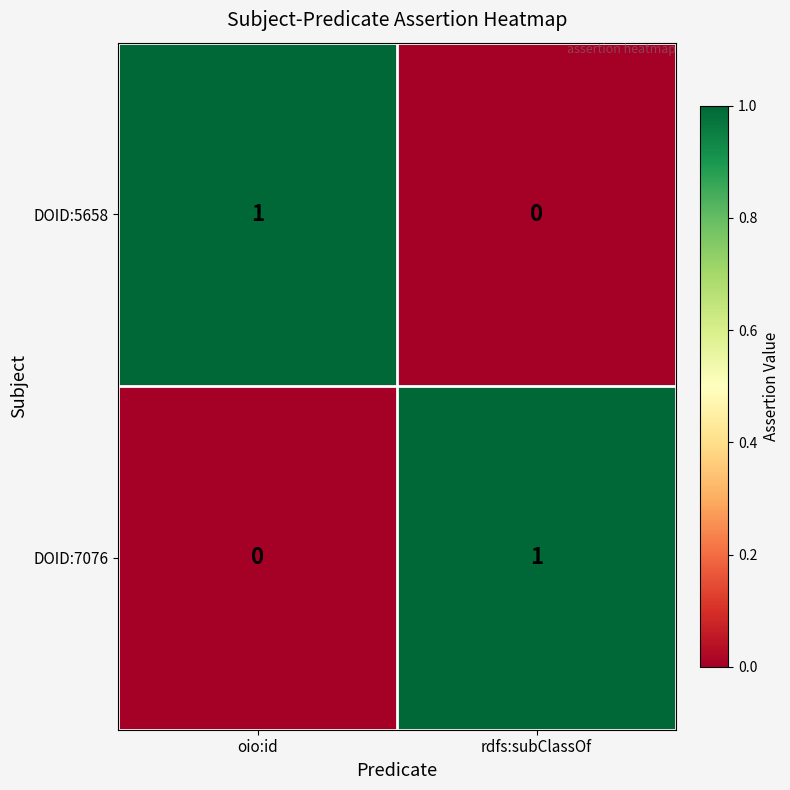

The DOID:5658 series shows 0 at rdfs:subClassOf. True or false?

True